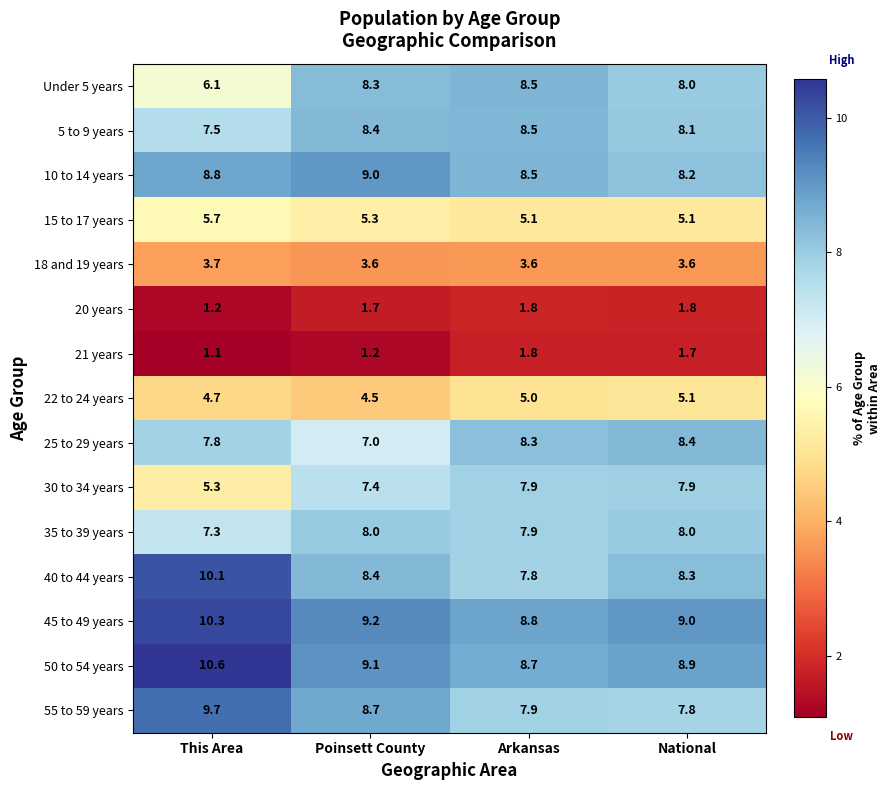

Rank the categories by 25 to 29 years value from highest to lowest.

National, Arkansas, This Area, Poinsett County